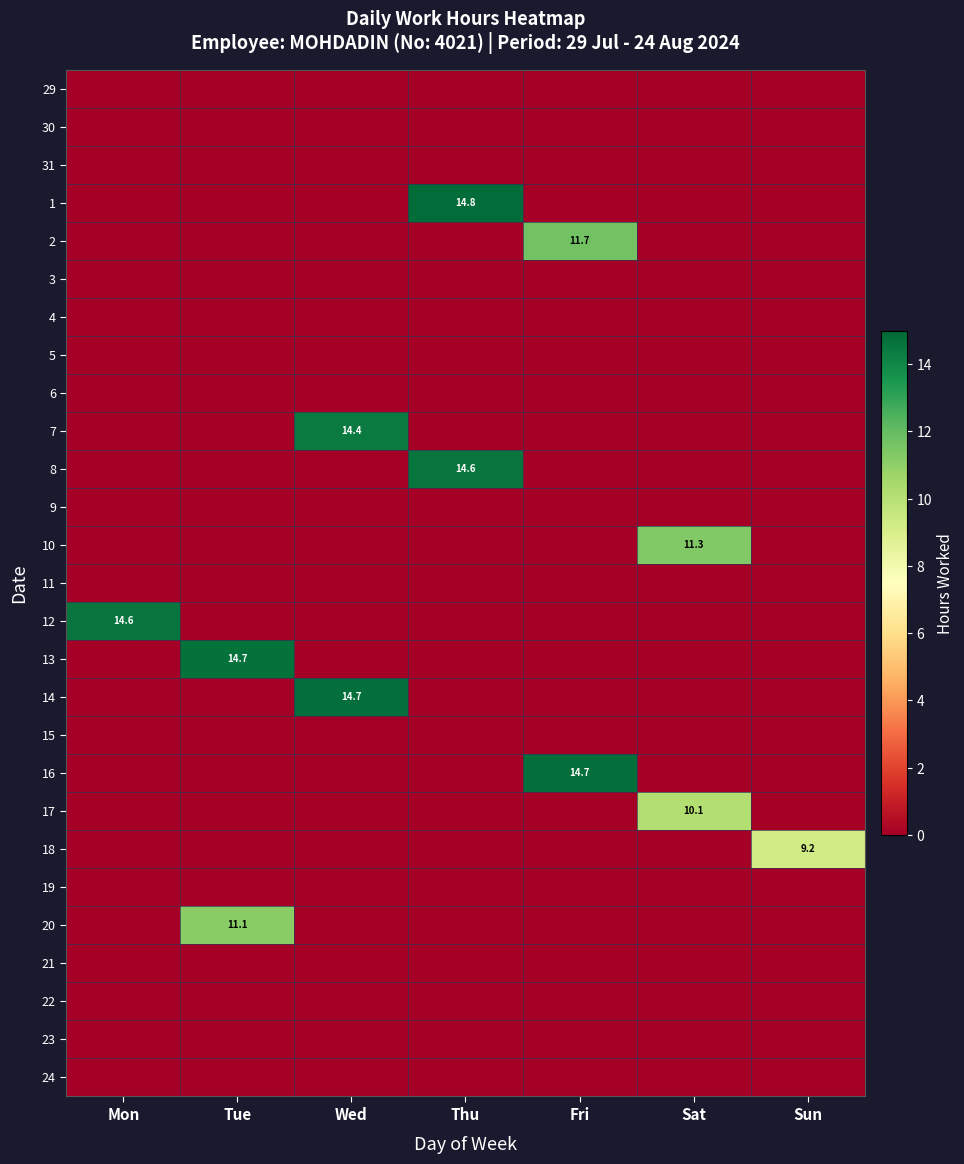

At which label does 1 reach its peak?

Thu